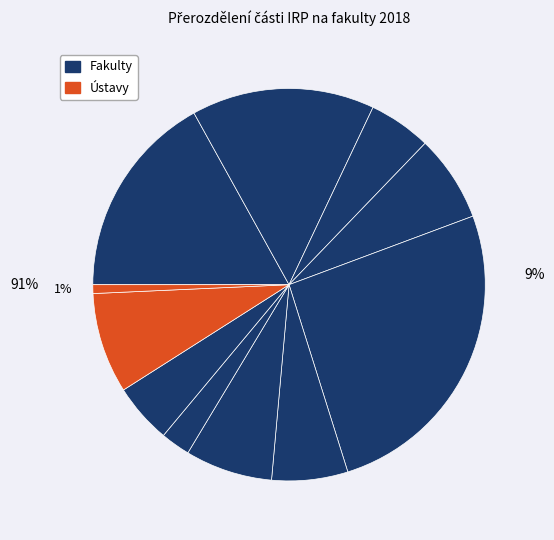

To the nearest percent, what percentage of the pie is ESF?

5%